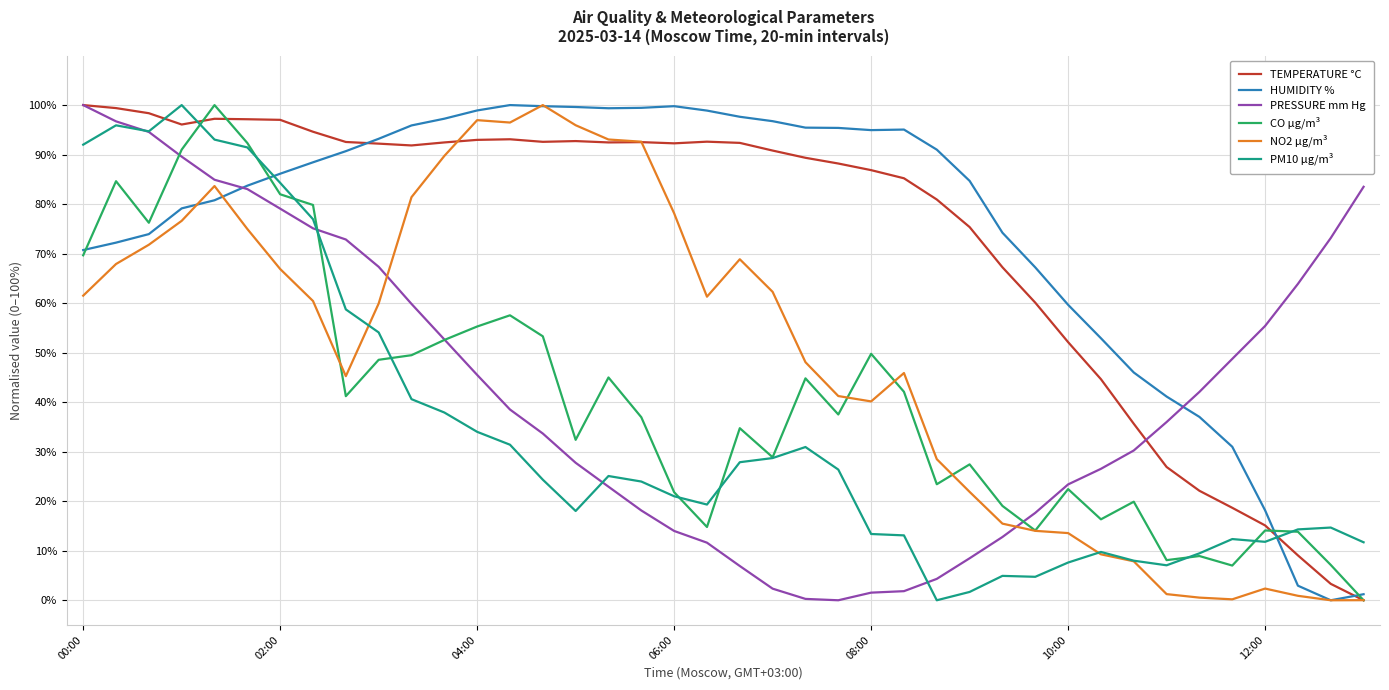

Does the chart display data point markers on the line(s)?

No